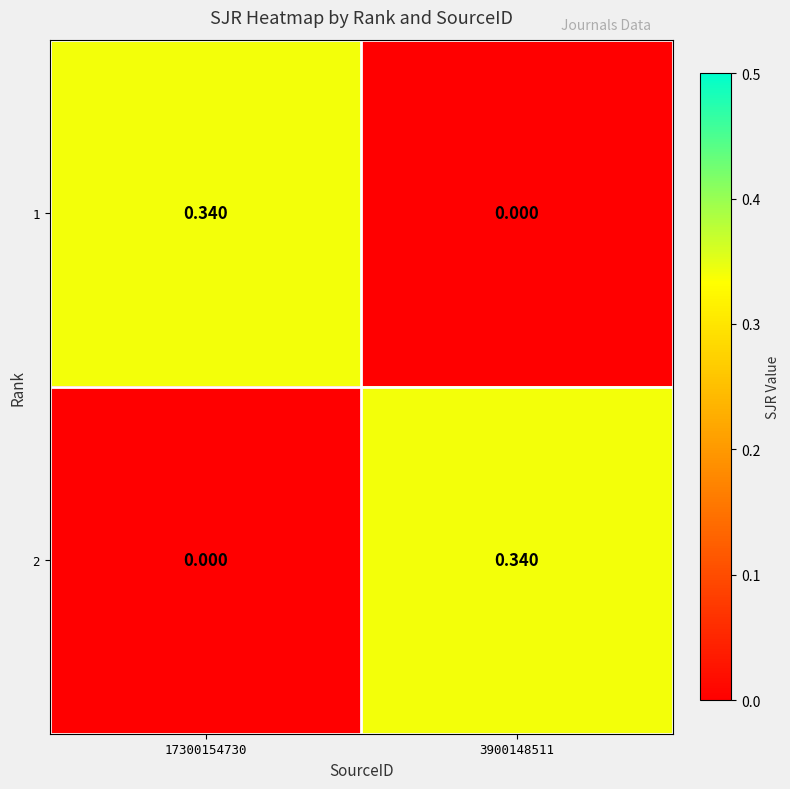

How many categories are shown in the chart?

2